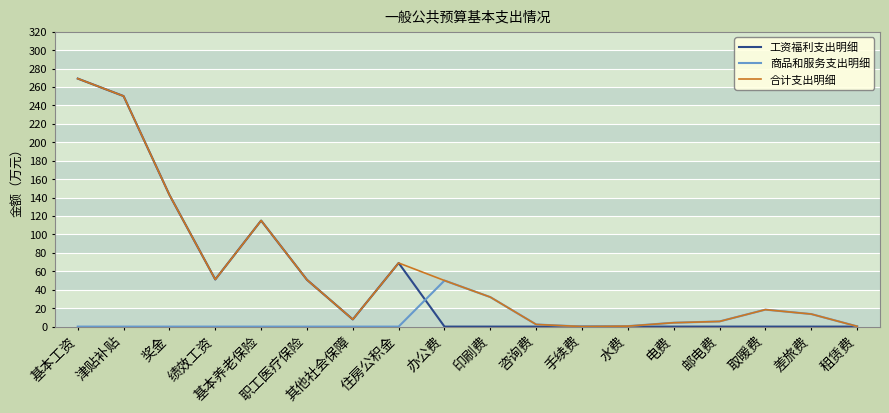

What value does the 工资福利支出明细 series have at 基本养老保险?

115.1